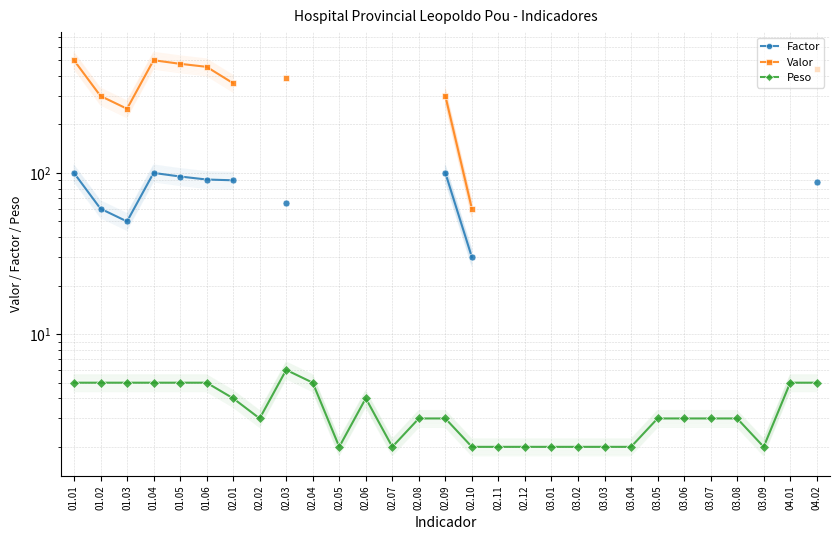

What are all the series names shown in the legend?

Factor, Valor, Peso